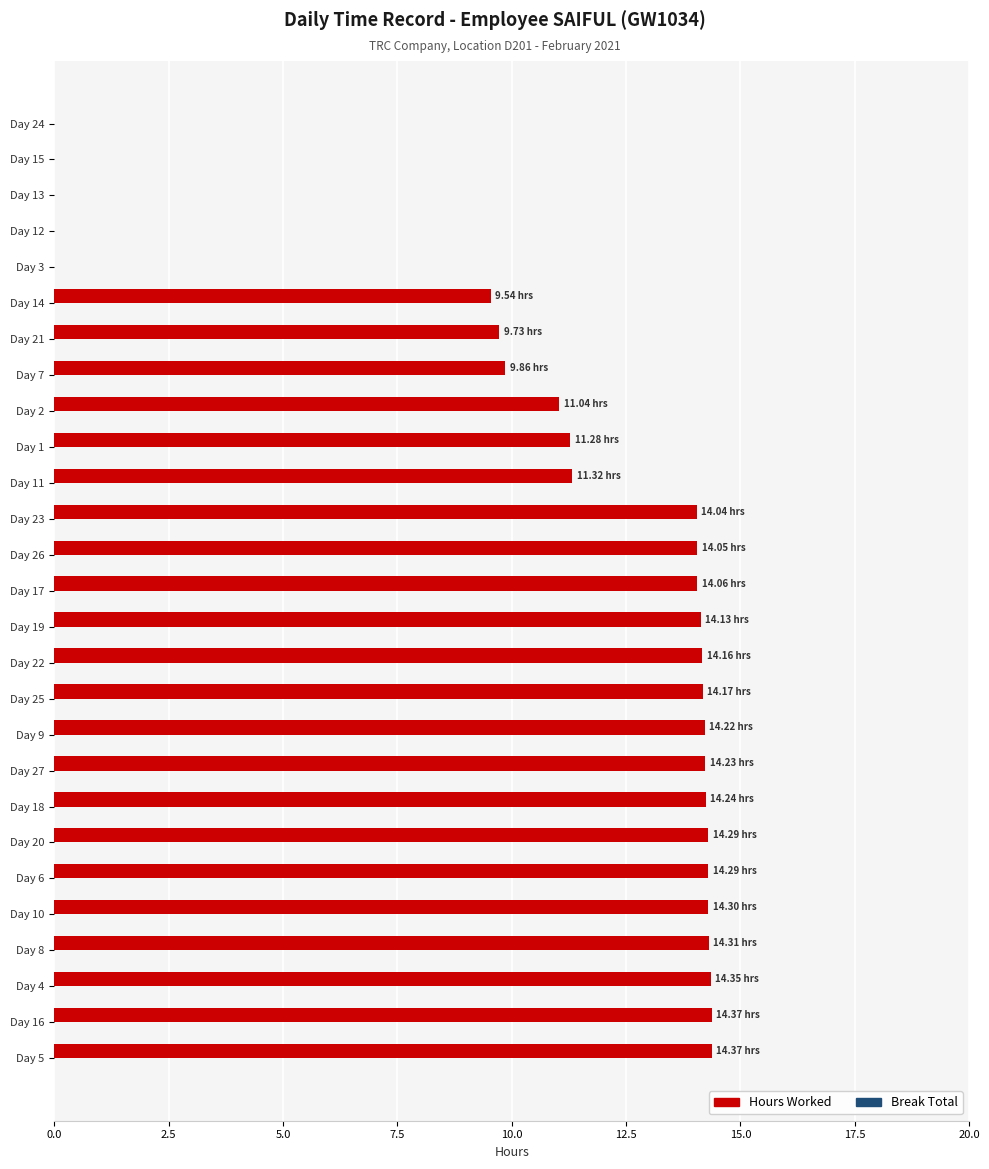

What is the sum of the values at Day 23 and Day 17?

28.1